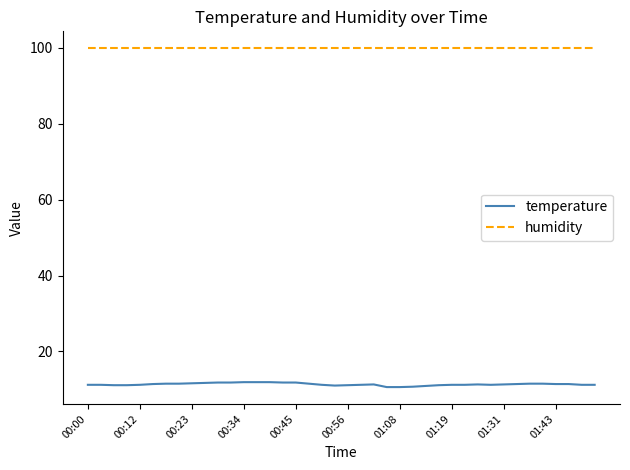

What is the lowest value of the humidity series?

99.9